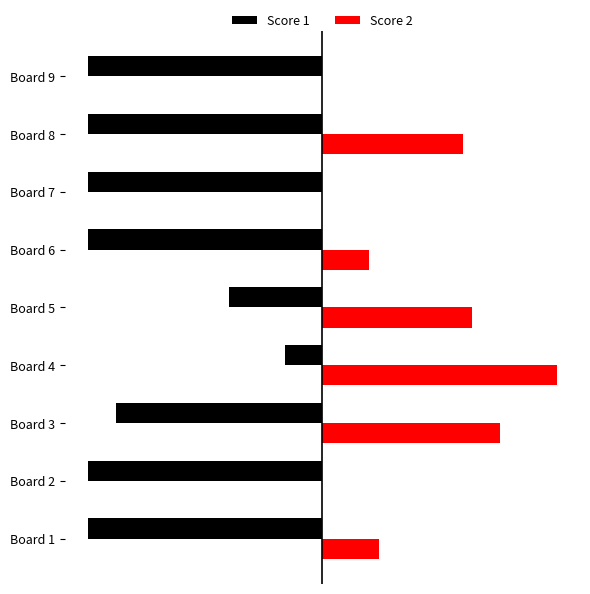

Rank the series by their average value, from highest to lowest.

Score 2, Score 1